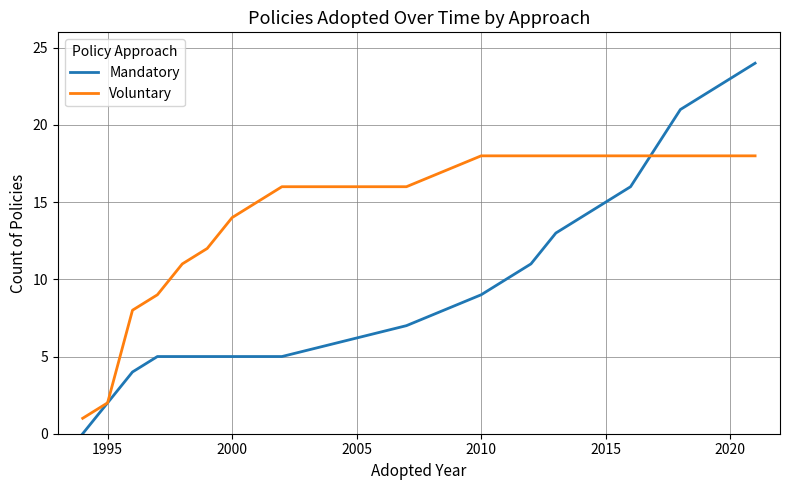

What are all the series names shown in the legend?

Mandatory, Voluntary